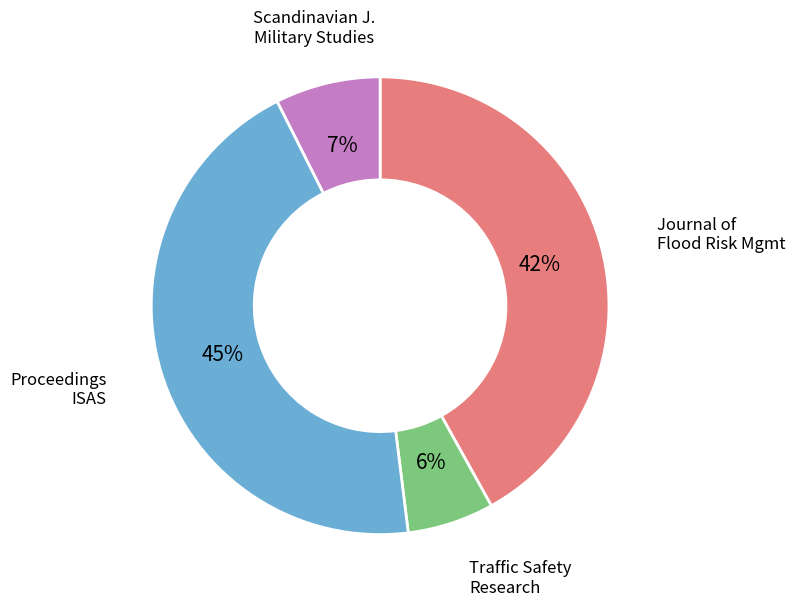

Does any single category account for the majority?

No